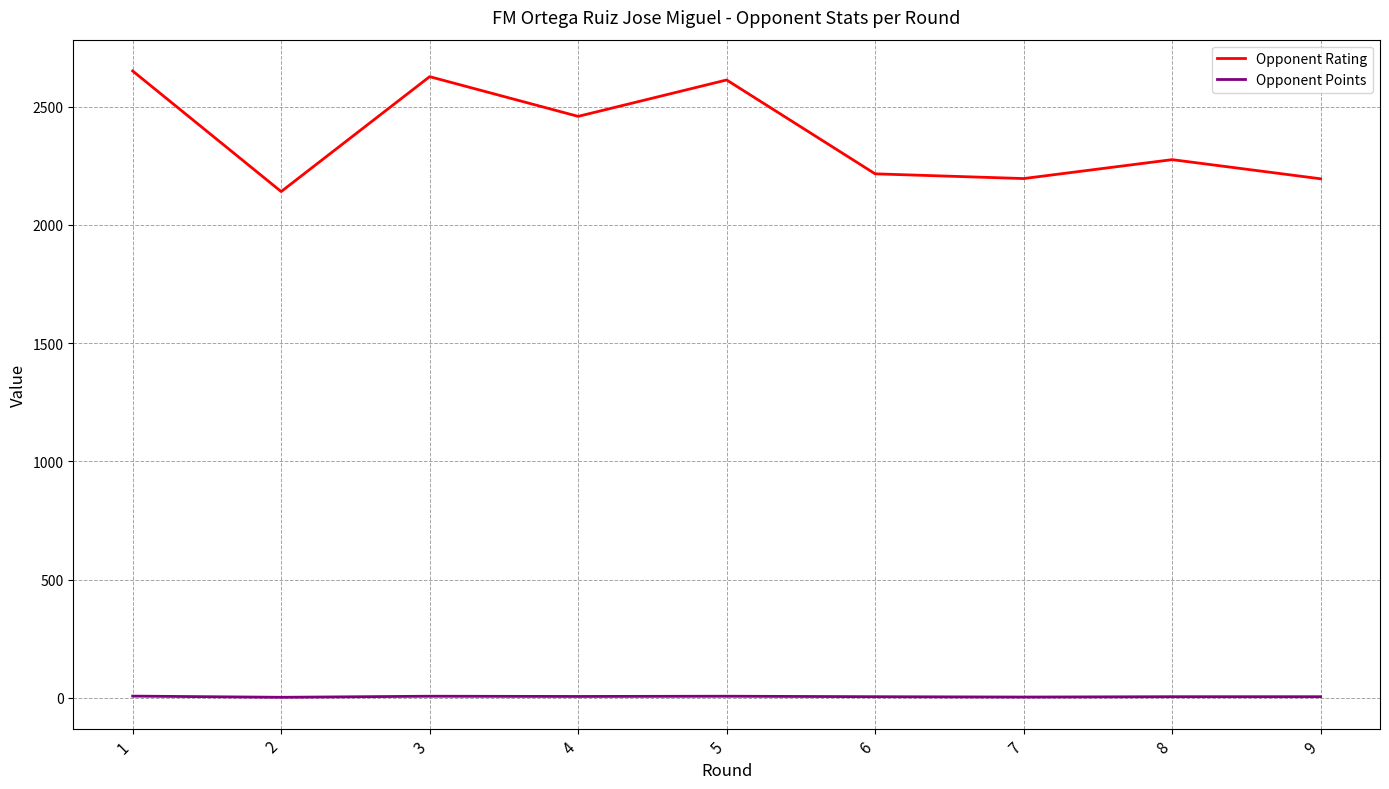

The Opponent Rating series shows 2276.0 at 8. True or false?

True